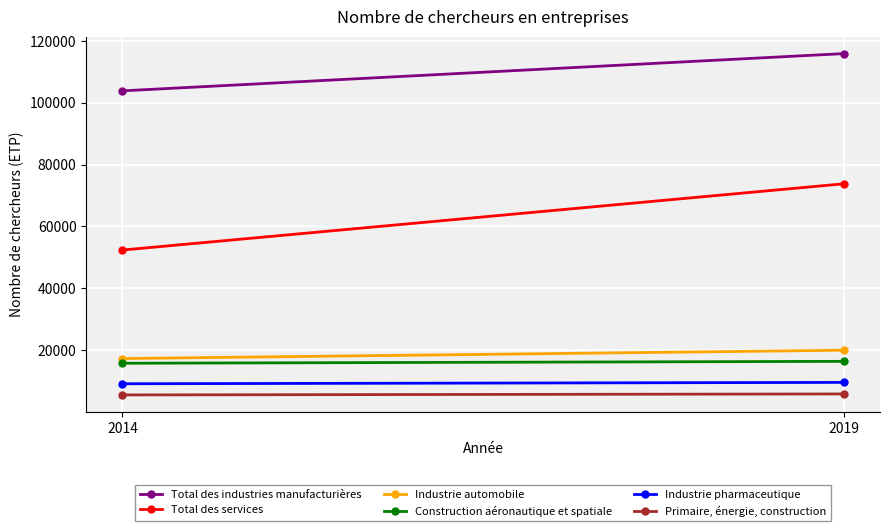

How many Primaire, énergie, construction values are between 5563 and 5882?

2